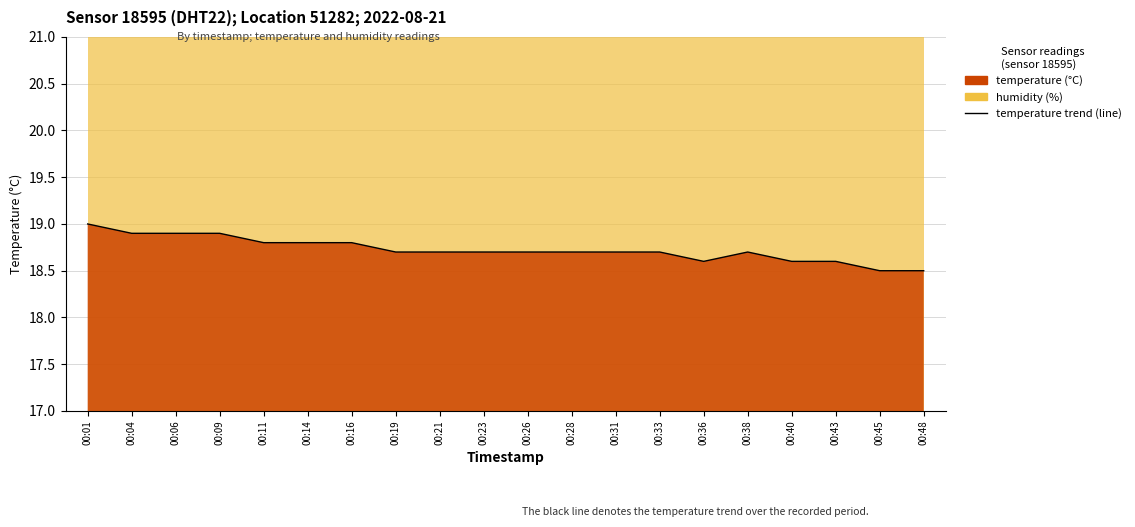

How many lines are shown in the chart?

1